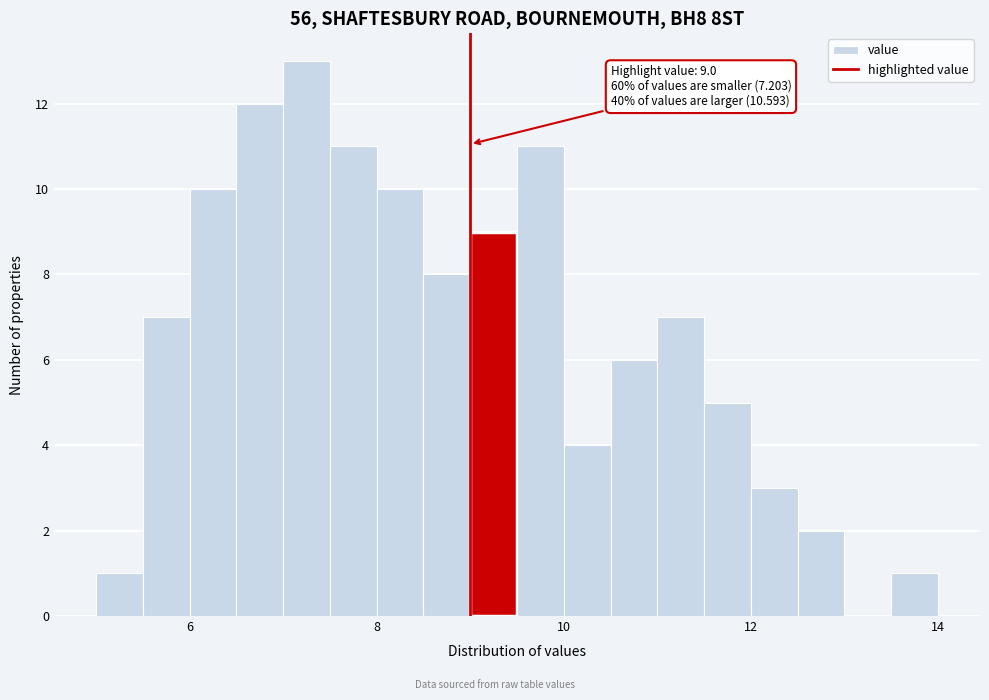

Read against the x-axis, roughly where is the centre of the tallest bar?

7.2